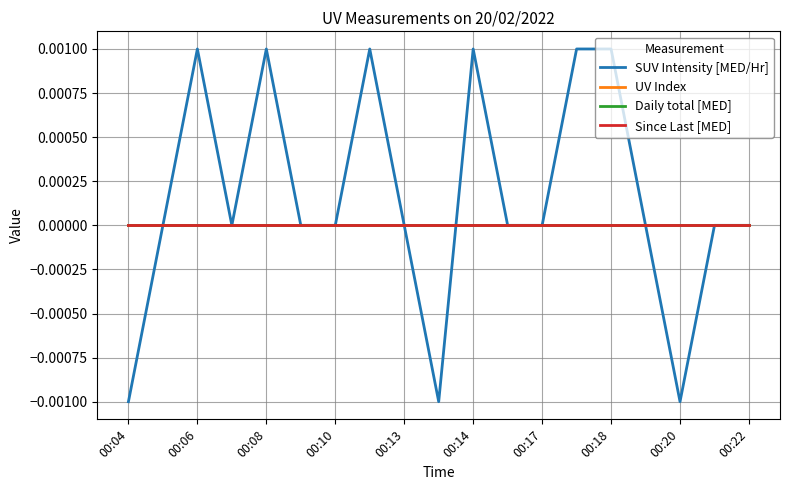

At which label does Since Last [MED] reach its peak?

00:04